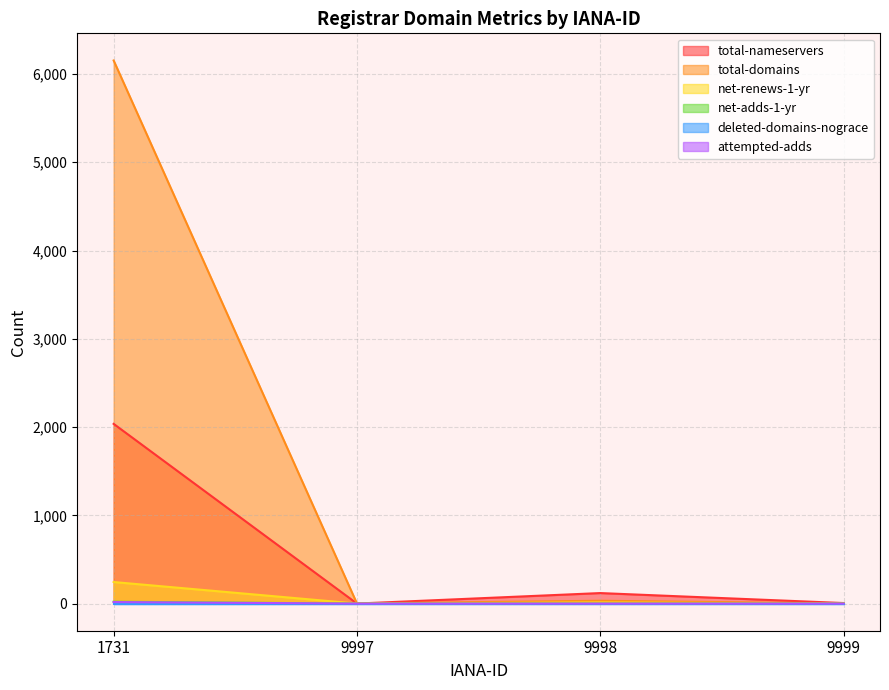

Count the number of categories in the chart.

4